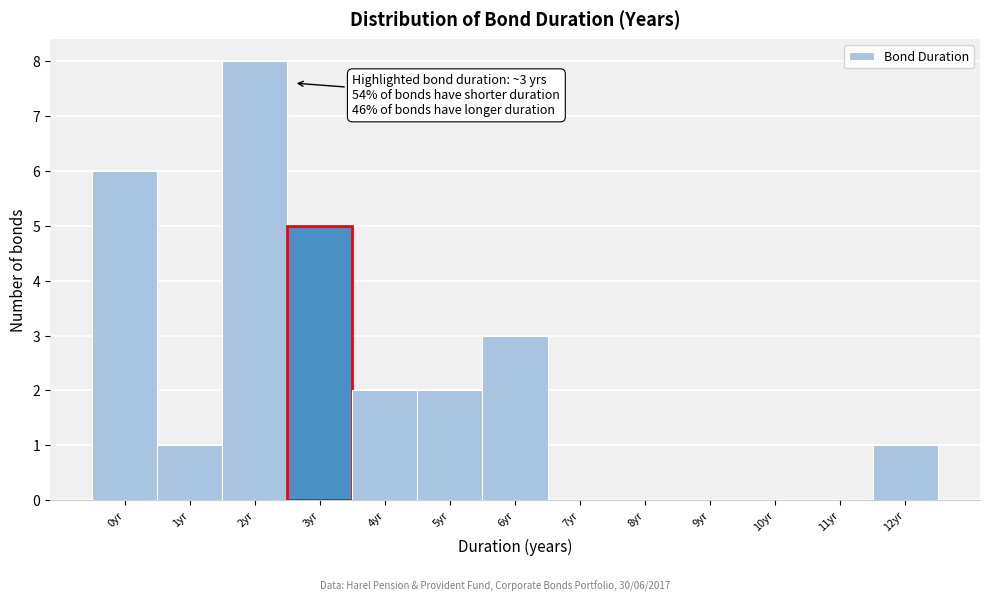

Reading left to right, list all the values displayed in this chart.

0yr=6	1yr=1	2yr=8	3yr=5	4yr=2	5yr=2	6yr=3	7yr=0	8yr=0	9yr=0	10yr=0	11yr=0	12yr=1